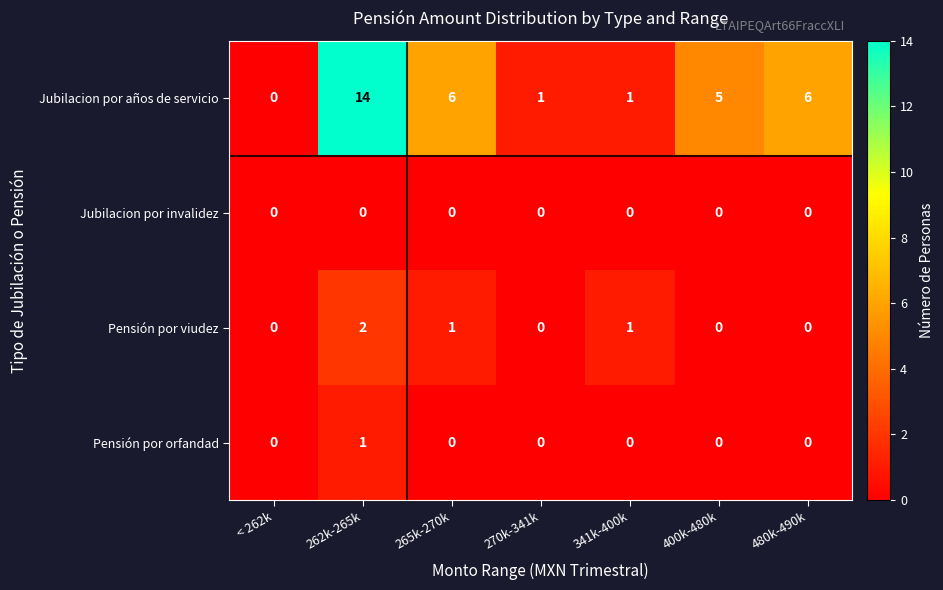

True or false: Pensión por viudez has a value of 1 at 341k-400k.

True